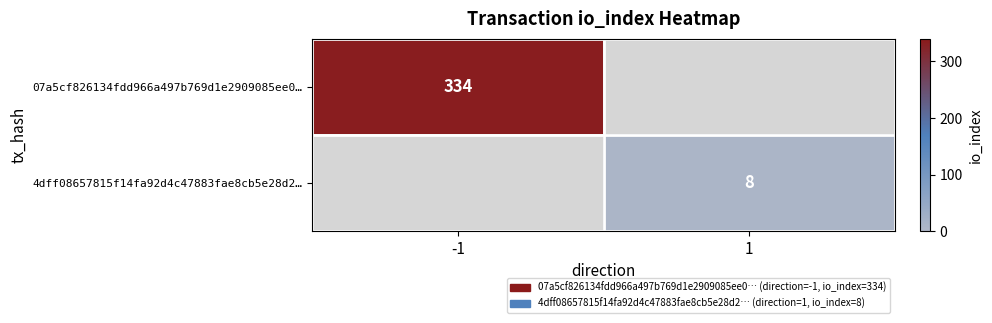

The 07a5cf826134fdd966a497b769d1e2909085ee0… series shows 334 at -1. True or false?

True